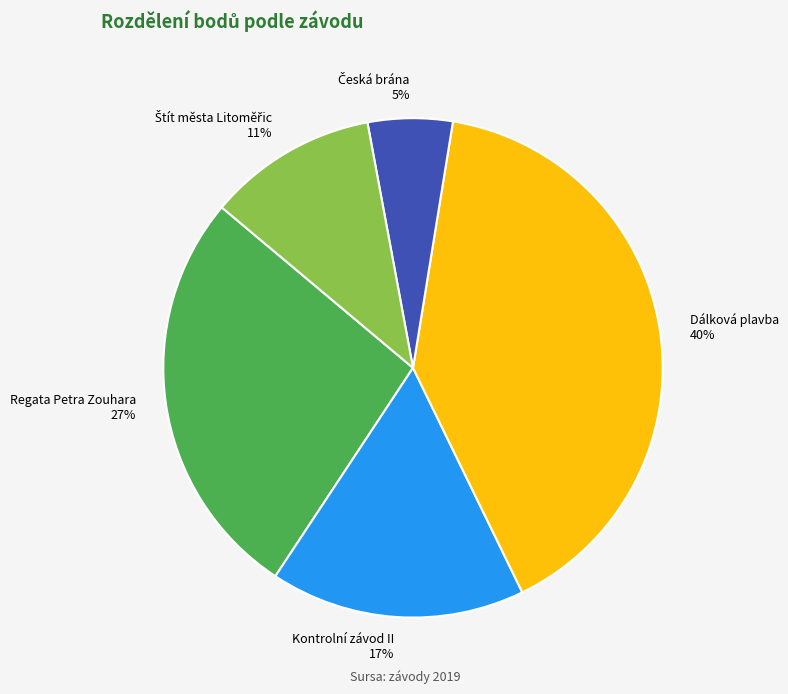

Is it true that Regata Petra Zouhara is 19% of the pie?

False